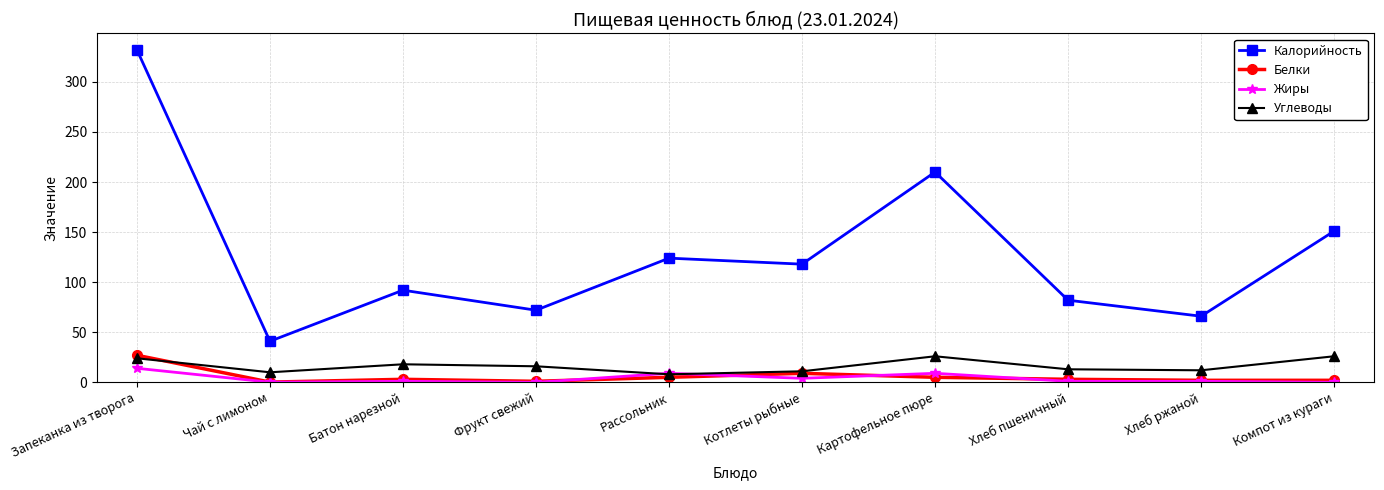

How many lines are shown in the chart?

4